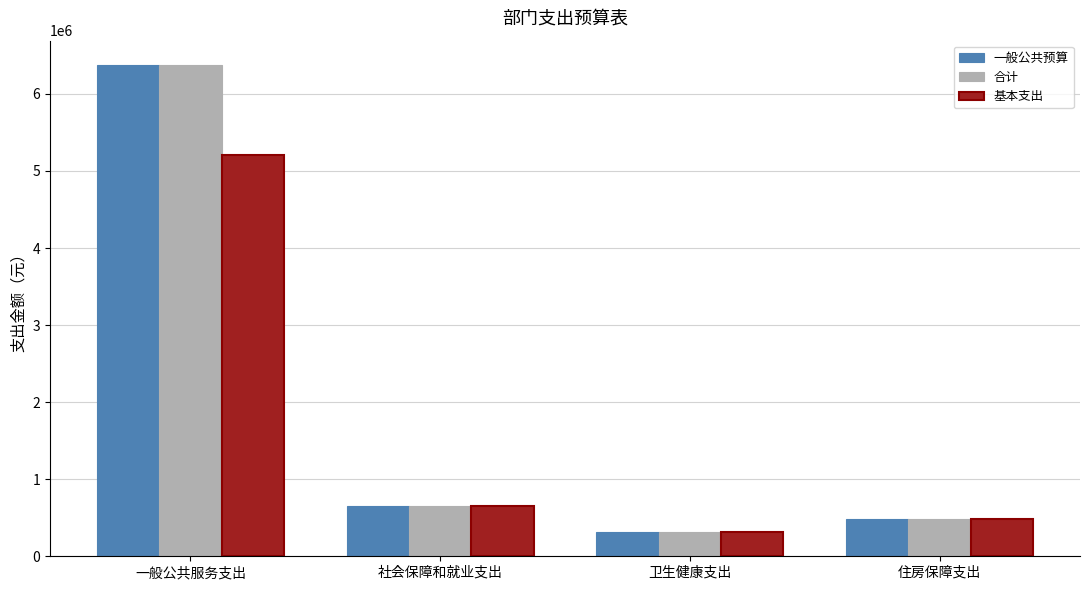

What is the difference between the second highest and minimum values in the 合计 series?

341111.8